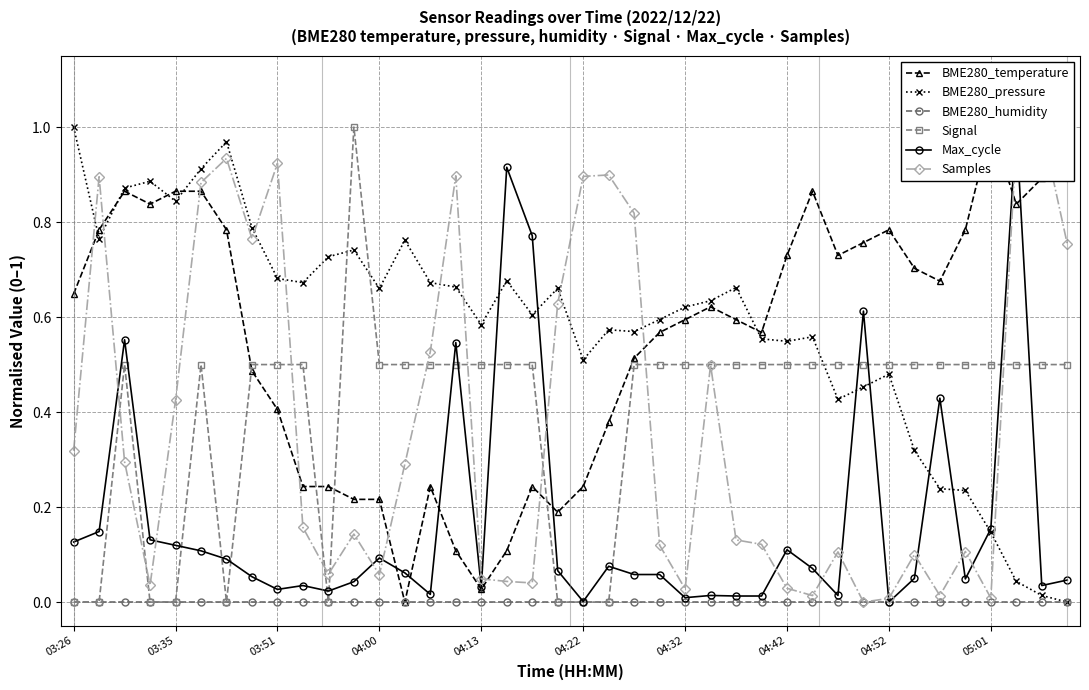

True or false: Signal and BME280_pressure cross at least once.

True